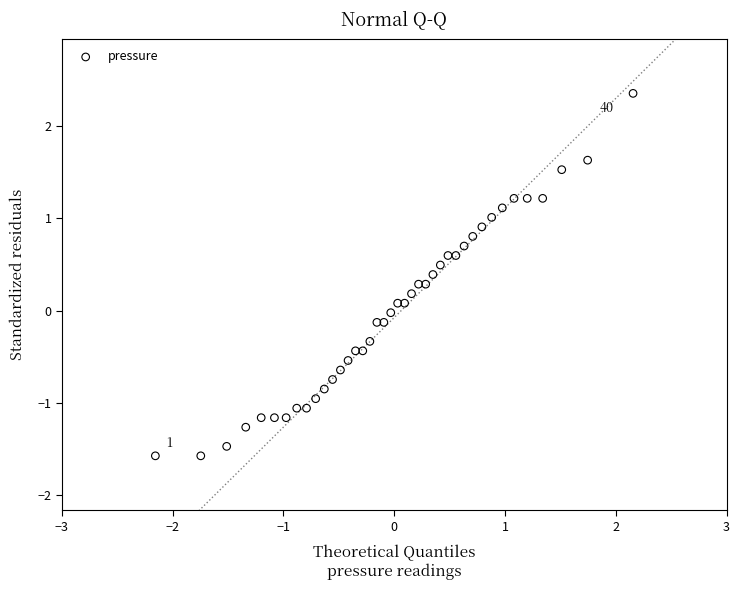

What is the range of X values (max minus min)?

4.3